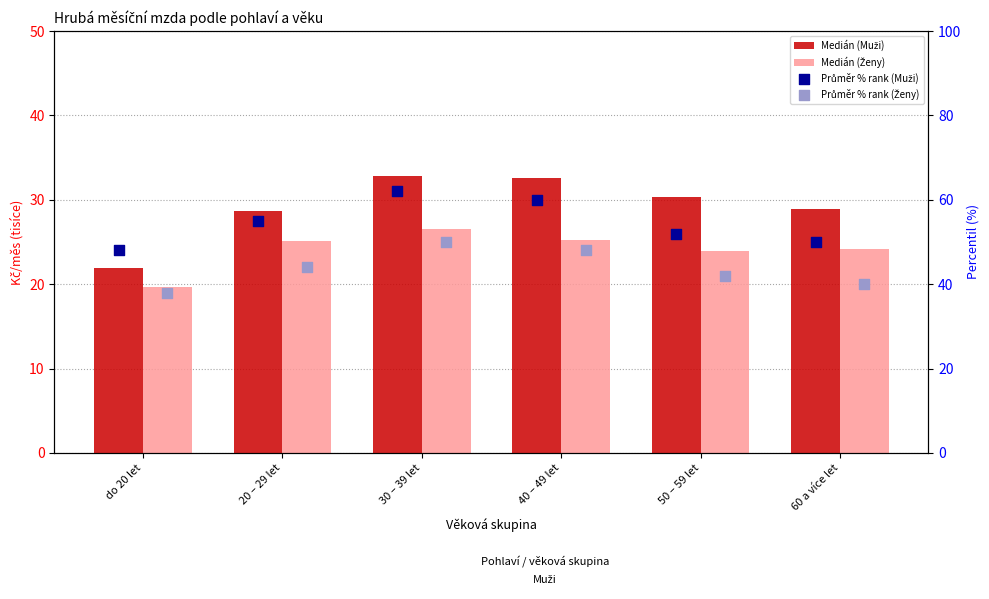

Is the value of Medián (Ženy) at 30 – 39 let greater than the value of Medián (Muži) at 60 a více let?

No